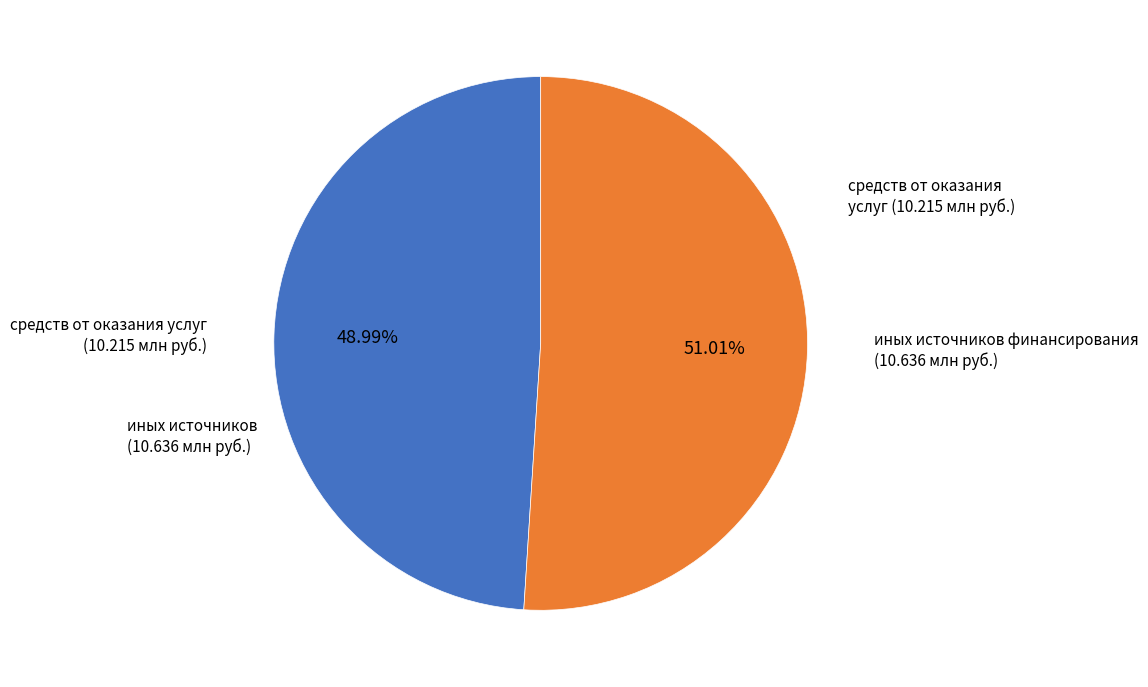

Is there any slice that represents more than half of the pie?

Yes